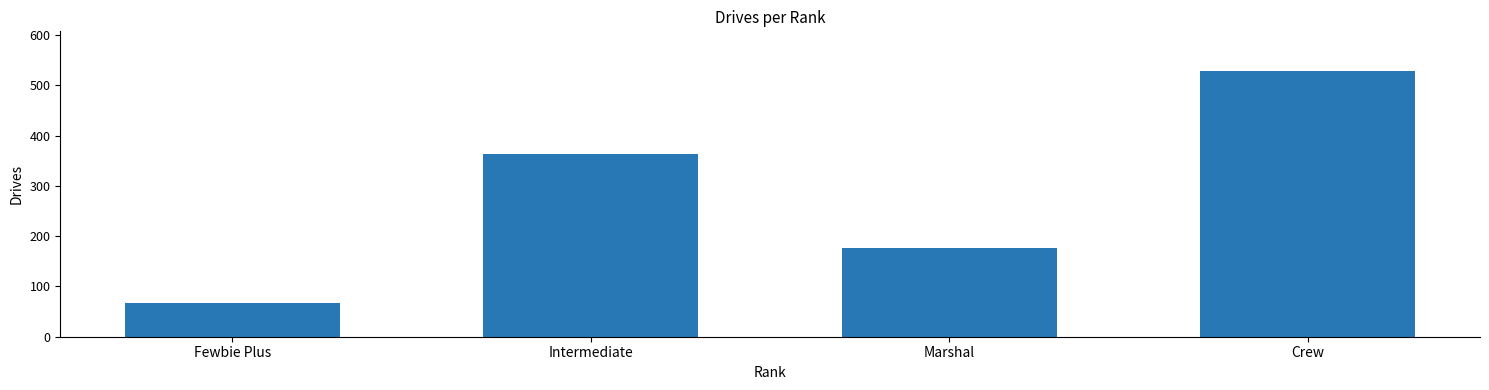

Are the bars horizontal?

No